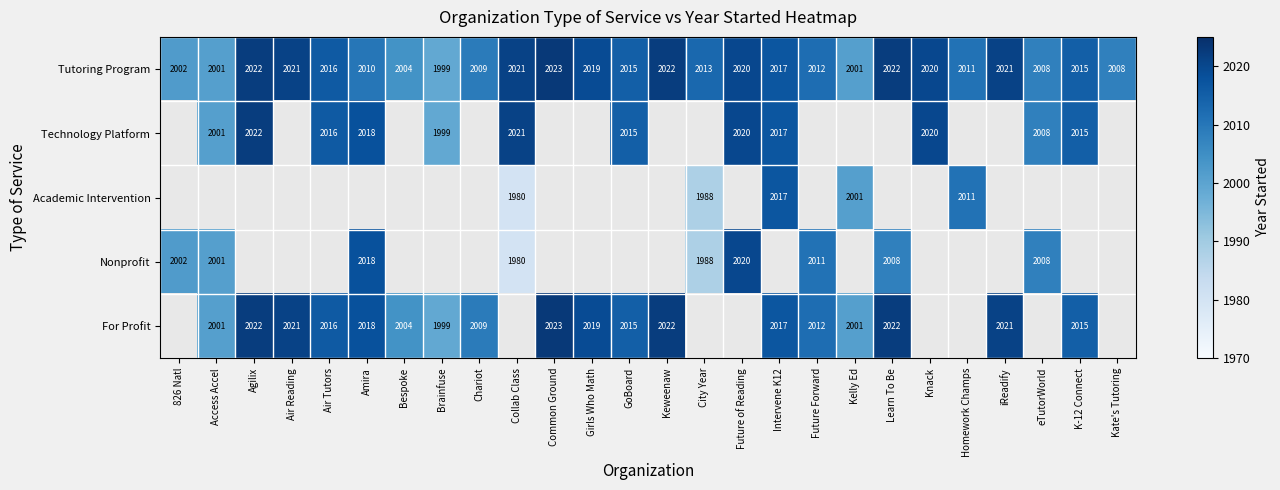

How many data points does each series have?

26